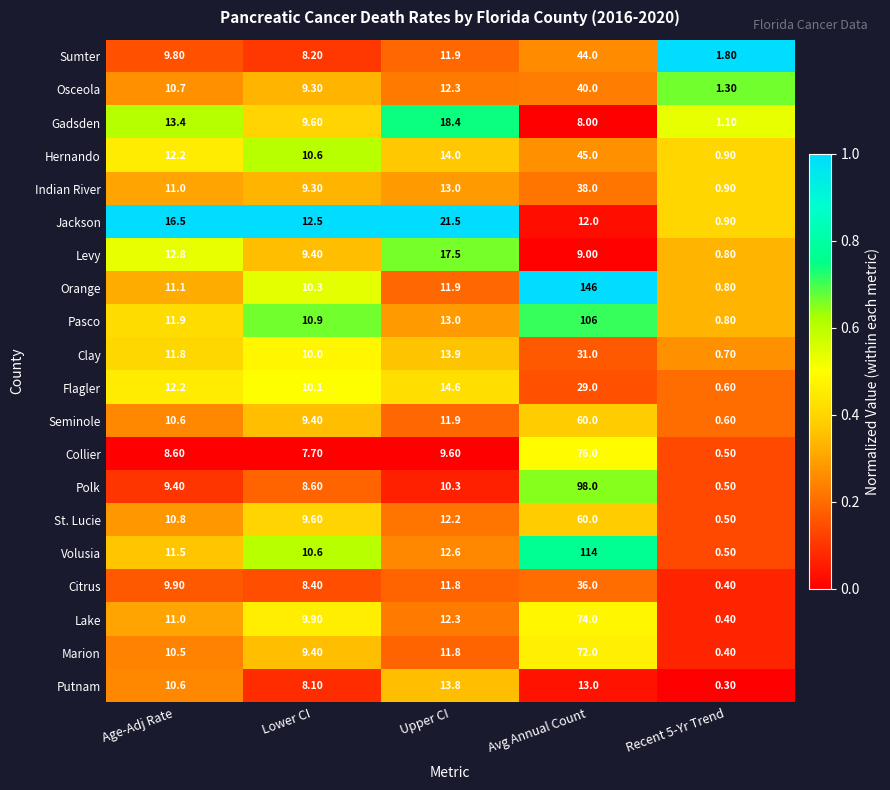

What is the difference between the maximum and minimum values in the Citrus series?

35.6